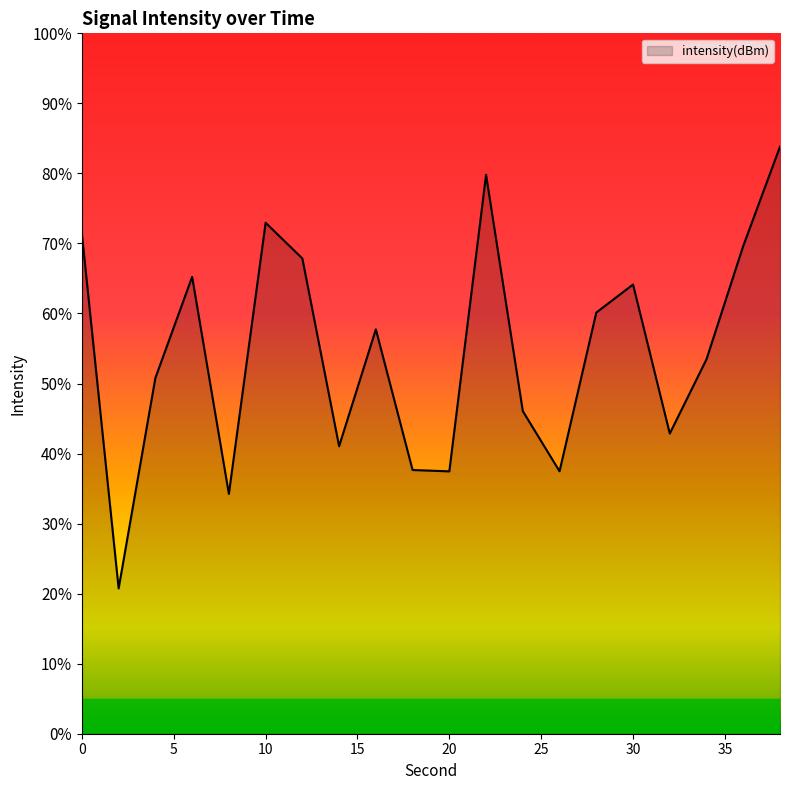

What is the difference between the maximum and minimum values?

63.1